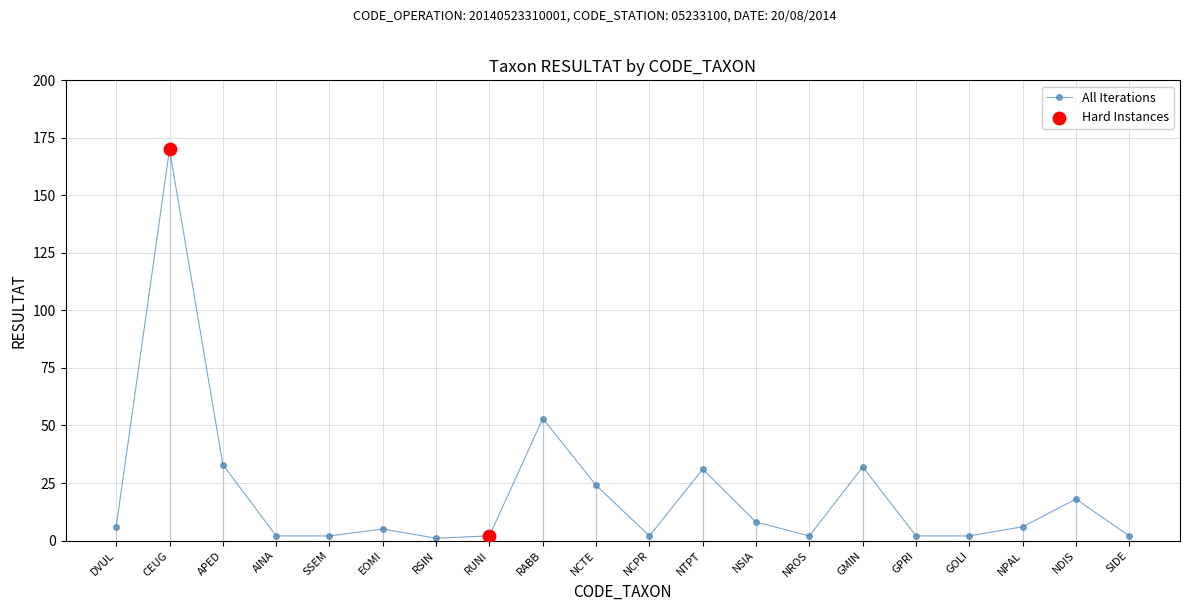

Which has a higher value, NCTE or DVUL?

NCTE